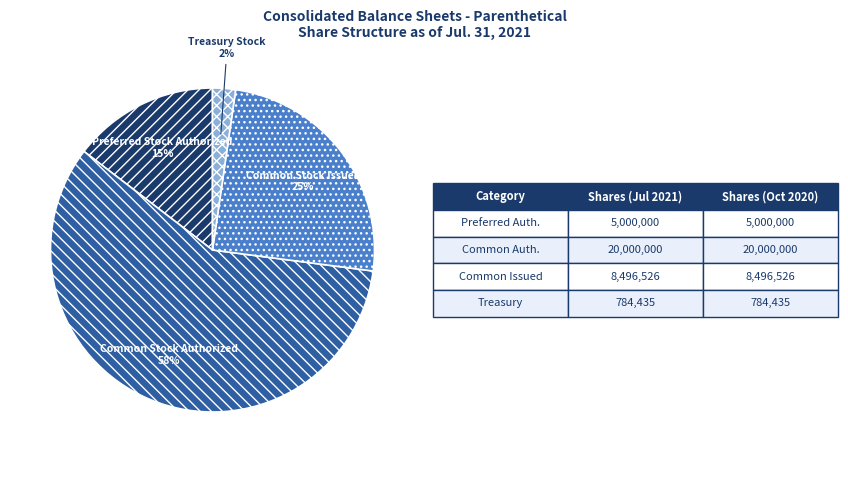

To the nearest percent, what percentage of the pie is Treasury Stock?

2%